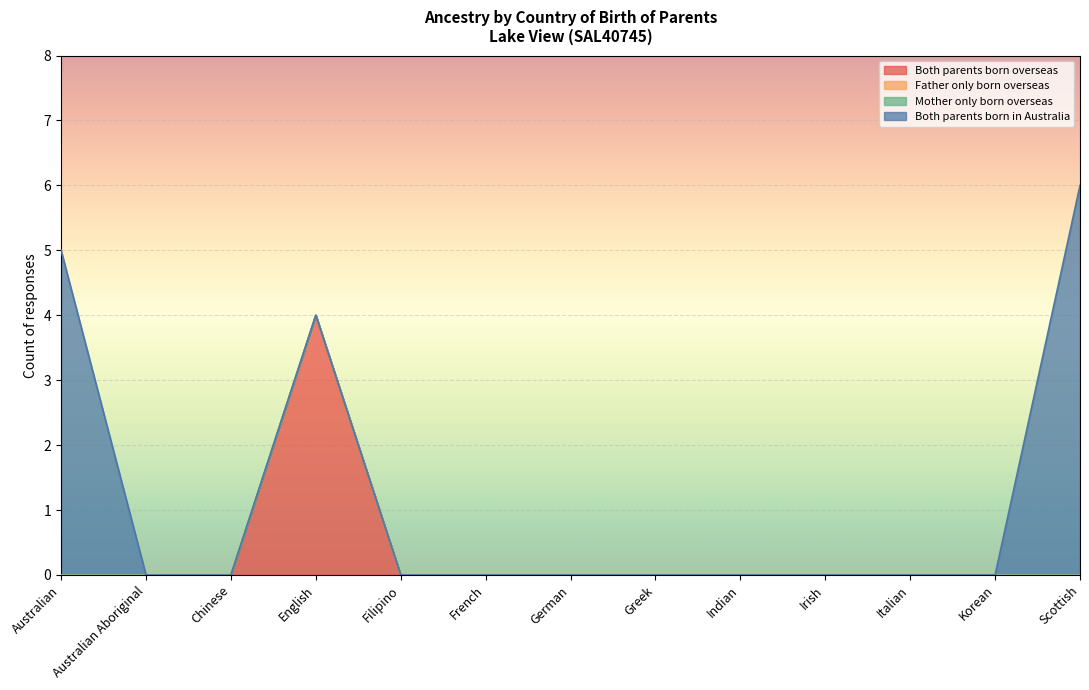

Between Australian Aboriginal and Scottish, which is larger?

Australian Aboriginal